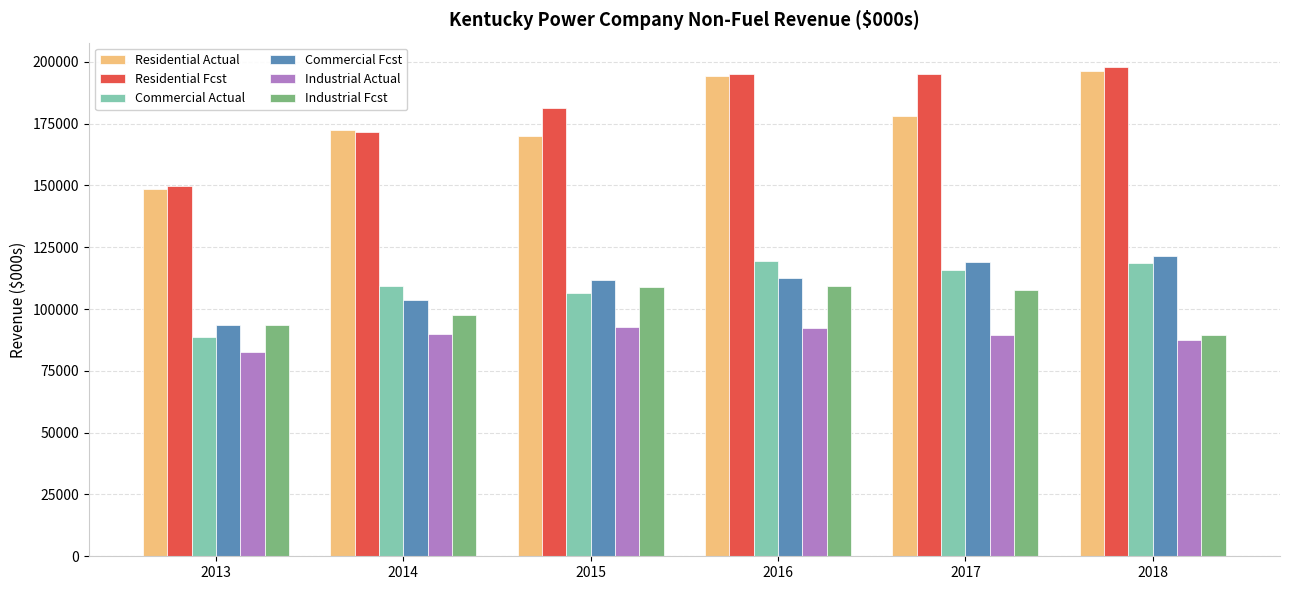

Which series changed the most between 2014 and 2018?

Residential Fcst